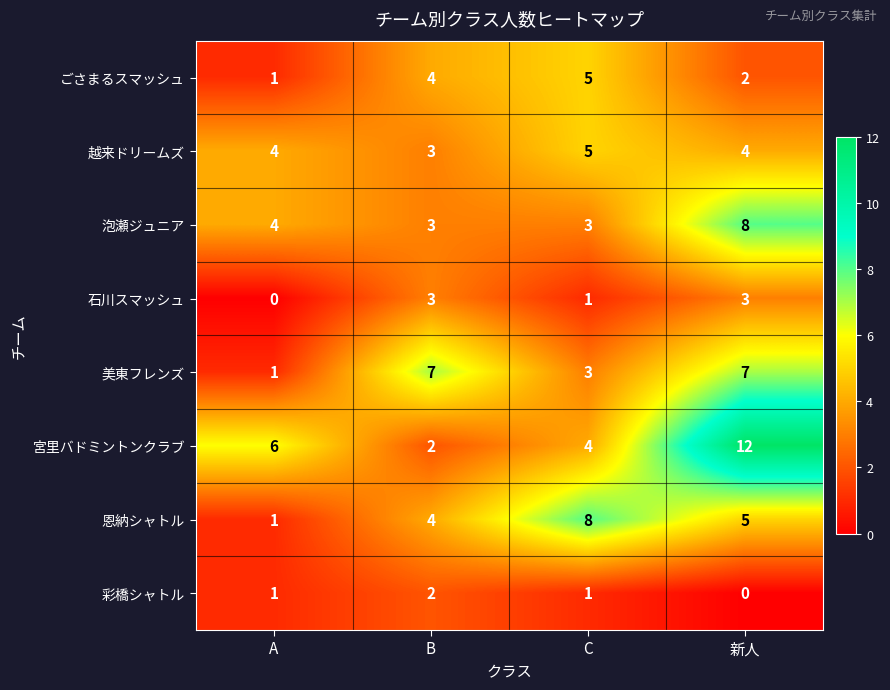

True or false: 越来ドリームズ has a value of 5 at B.

False